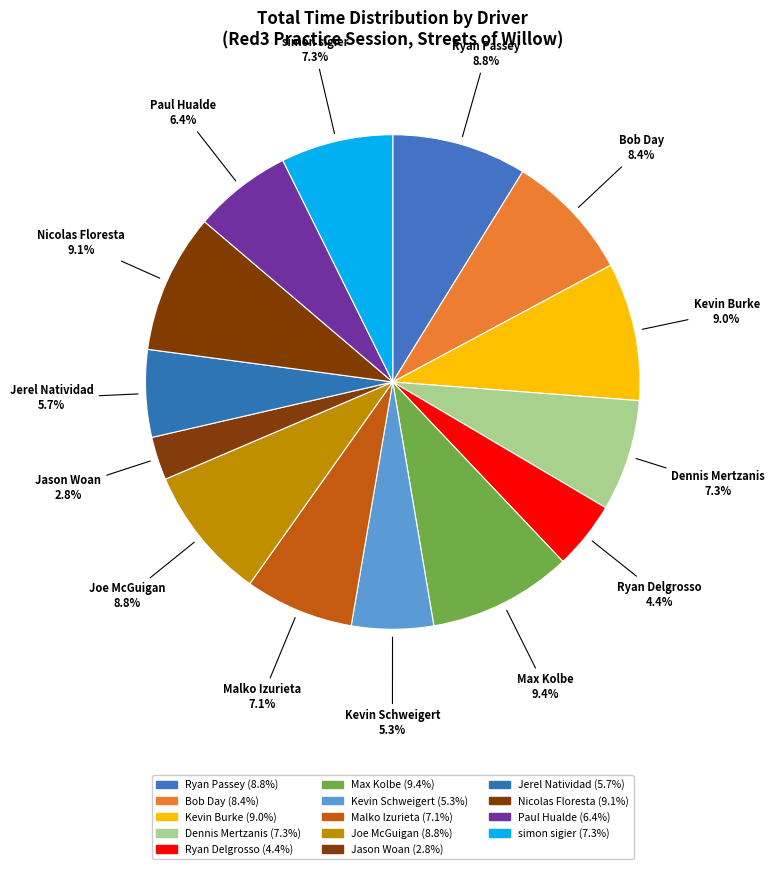

Between Malko Izurieta and Paul Hualde, which is larger?

Malko Izurieta